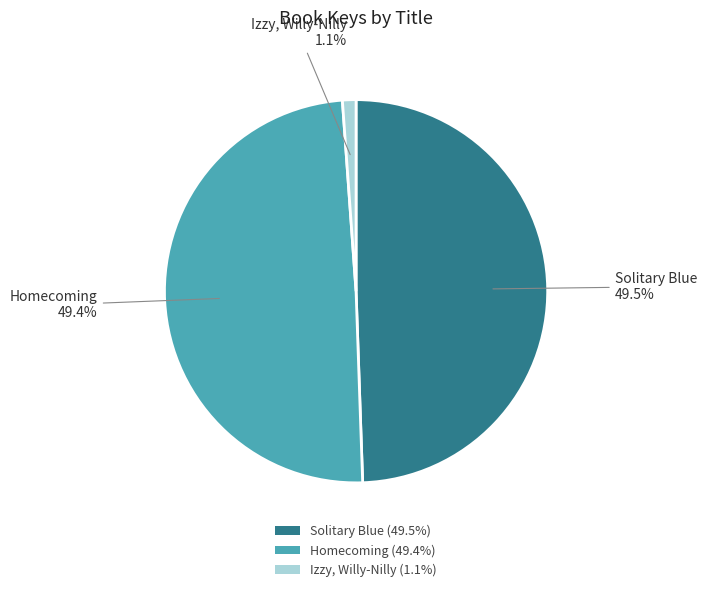

To the nearest percent, what portion does Izzy, Willy-Nilly represent?

1%